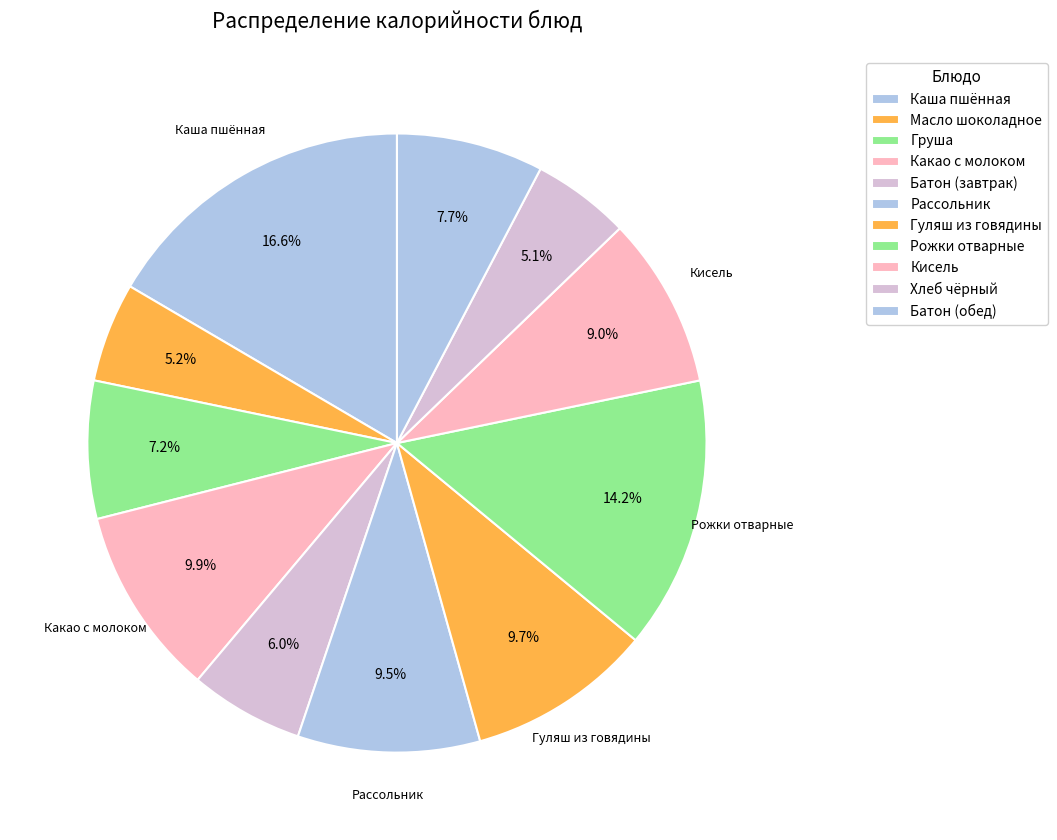

What percentage is the Гуляш из говядины slice, to the nearest percent?

10%